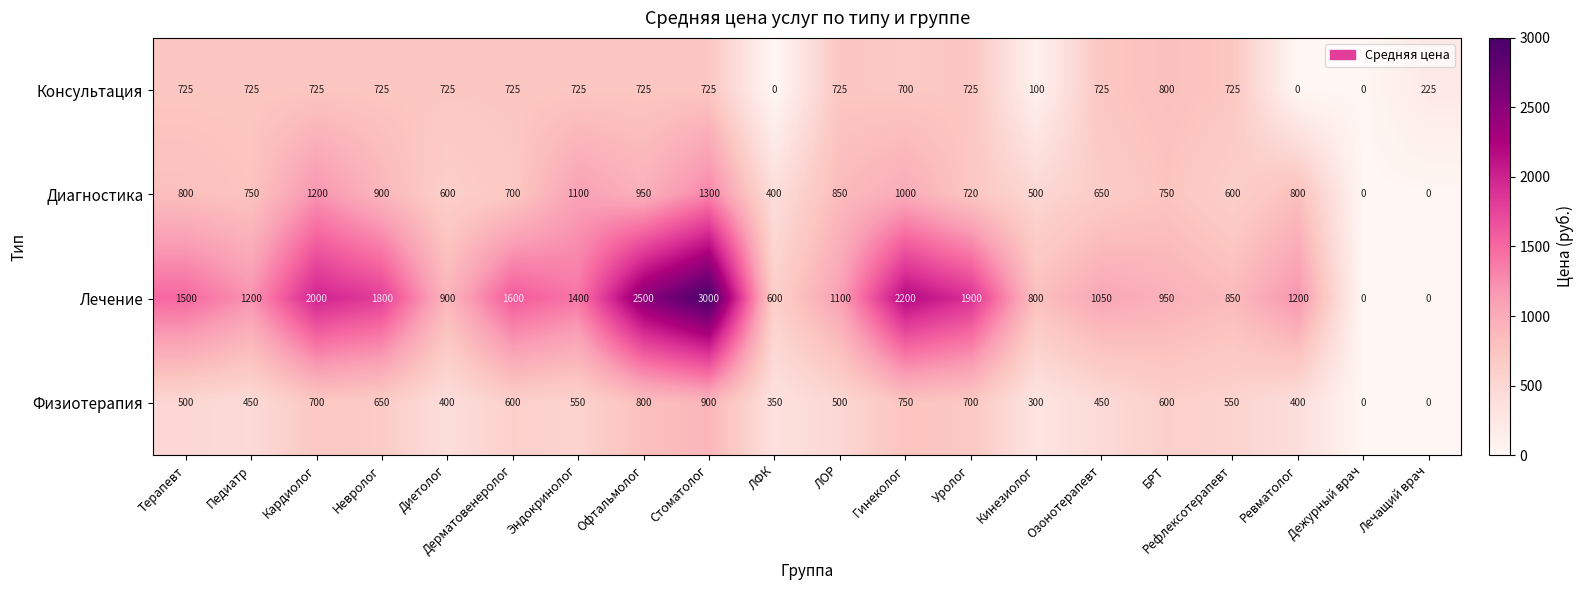

What is the sum of the Лечение values at Уролог and Гинеколог?

4100